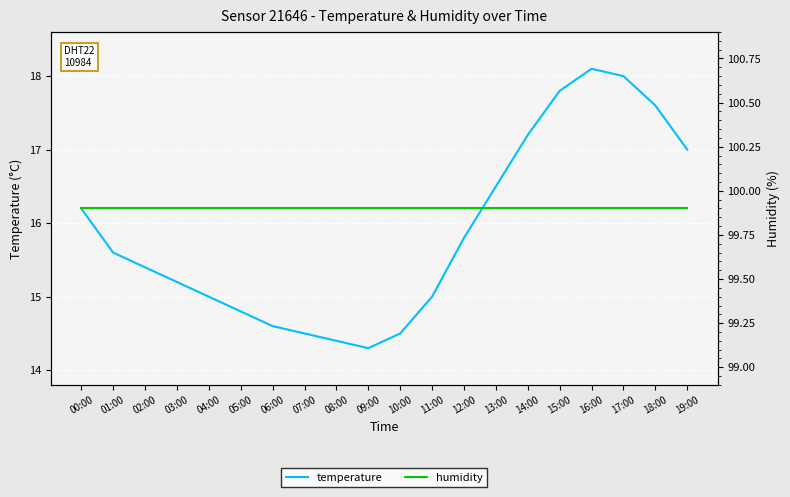

Does the chart display data point markers on the line(s)?

No